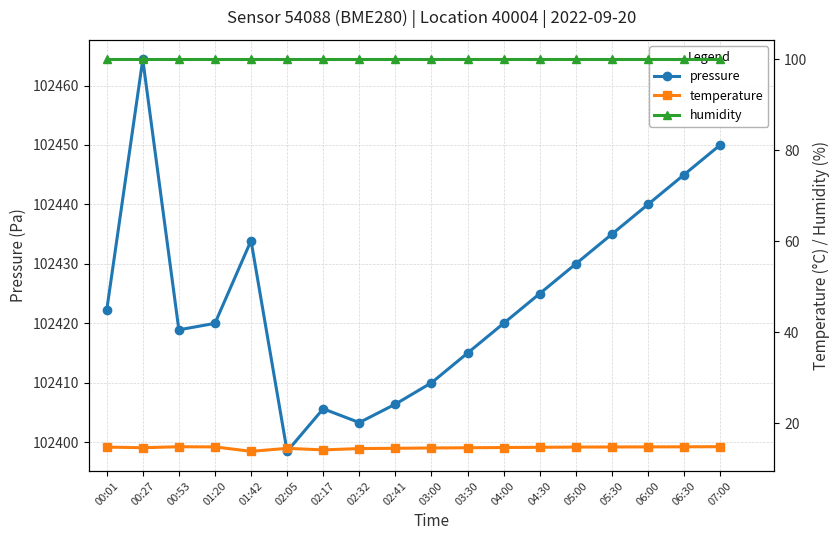

What is the label of the 6th point from the right?

04:30